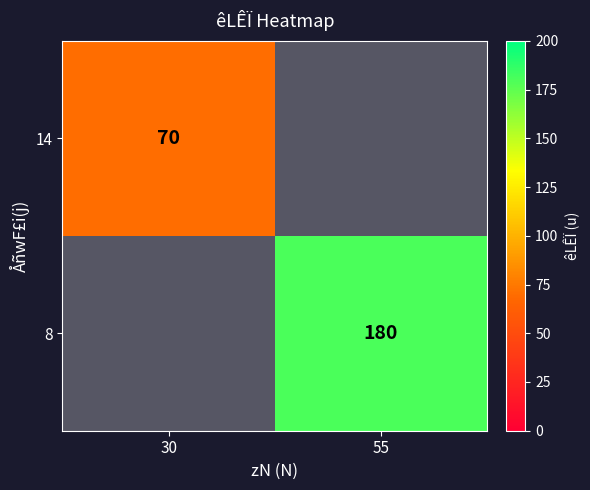

Is the value of 8 at 55 greater than the value of 14 at 30?

Yes